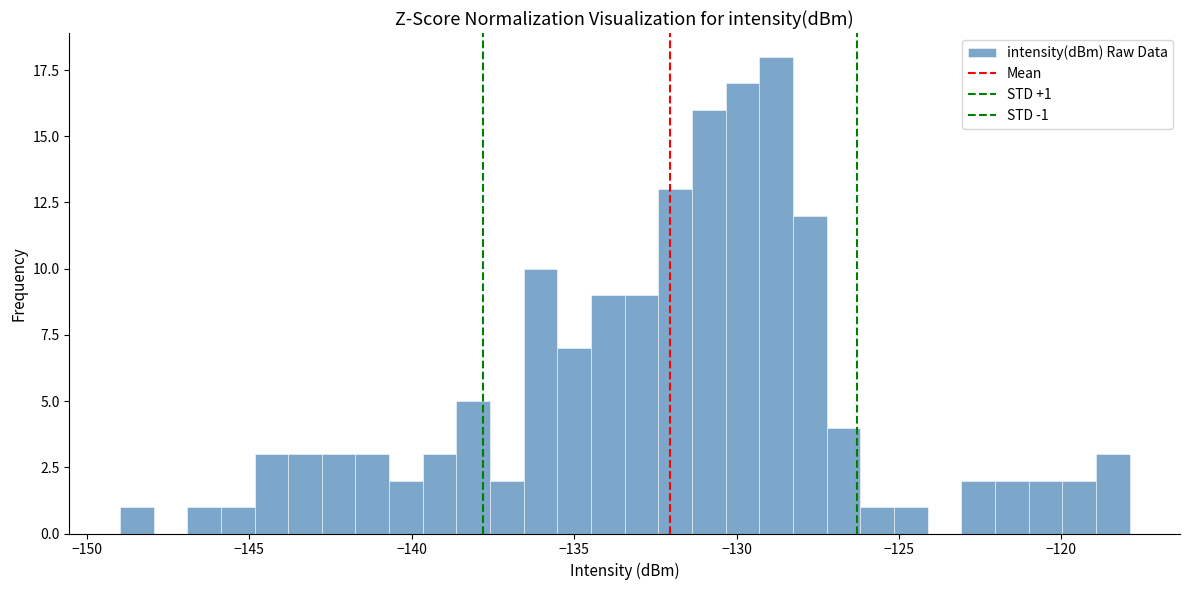

Around what value on the x-axis is the tallest bar? Give the approximate position of its centre, as read against the axis.

-129.0